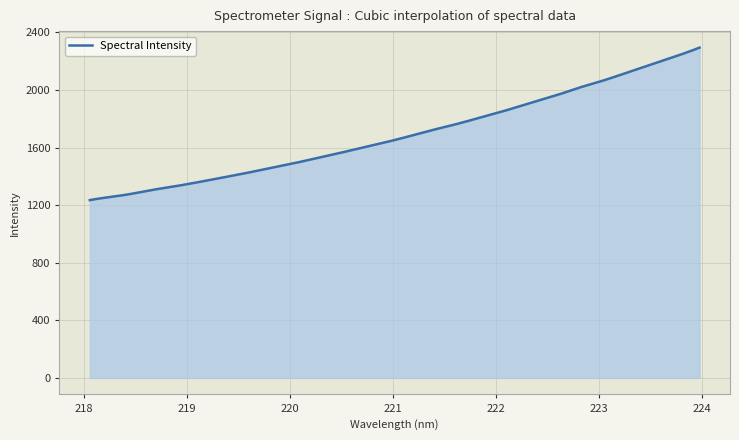

What is the greatest value displayed?

2293.4